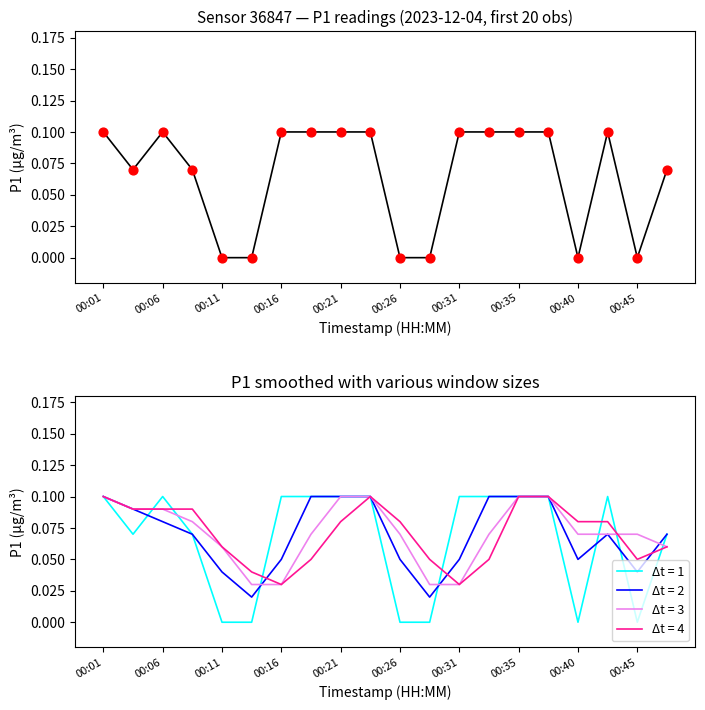

Is it true that Δt = 1 equals 0.0 at 00:11?

True